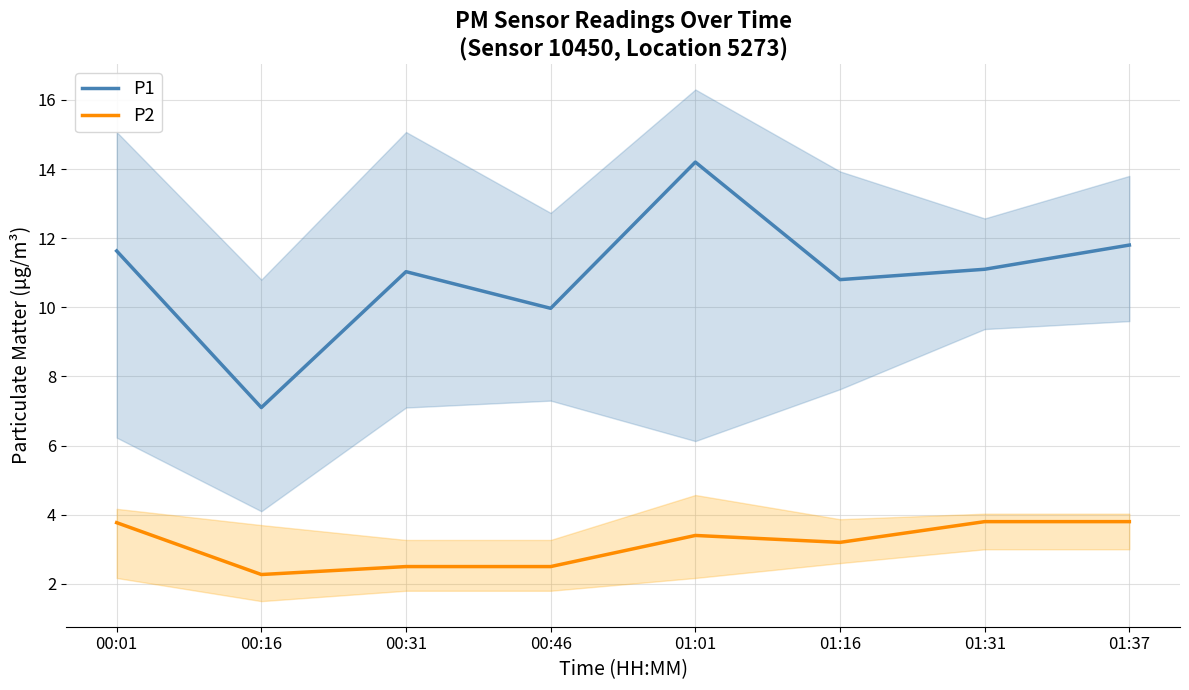

At which label does P1 first exceed 11?

00:01